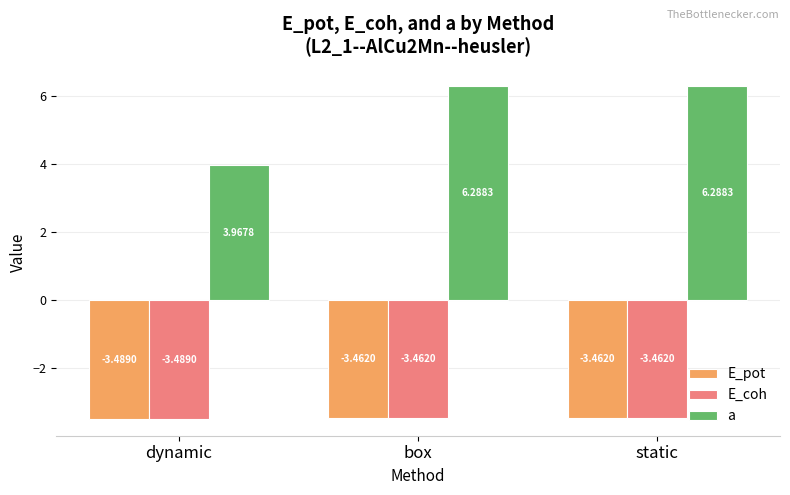

What is the sum of all E_pot values?

-10.4